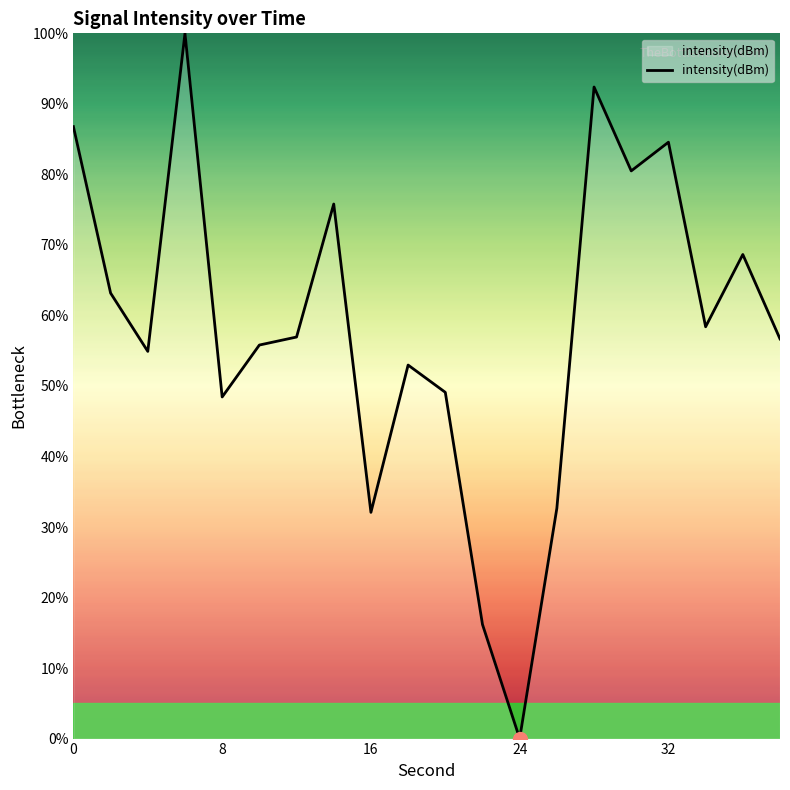

What is the maximum value shown in the chart?

100.0